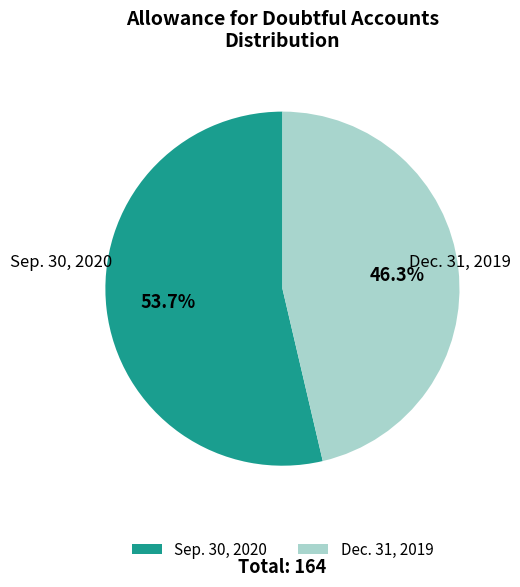

How many segments does this pie chart have?

2